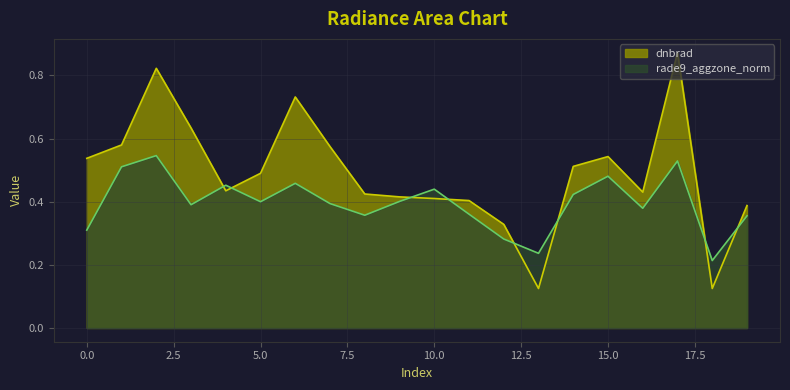

The value of dnbrad at 102980 is 0.6. True or false?

True